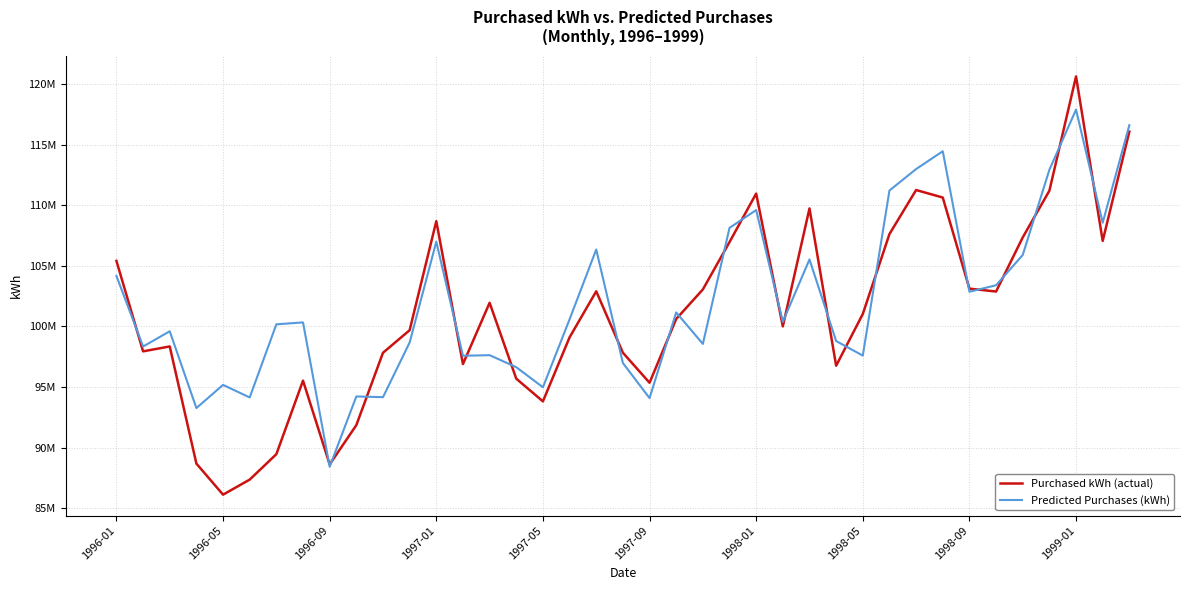

What is the value of the Purchased kWh (actual) point at the 3rd from the left?

98345544.0